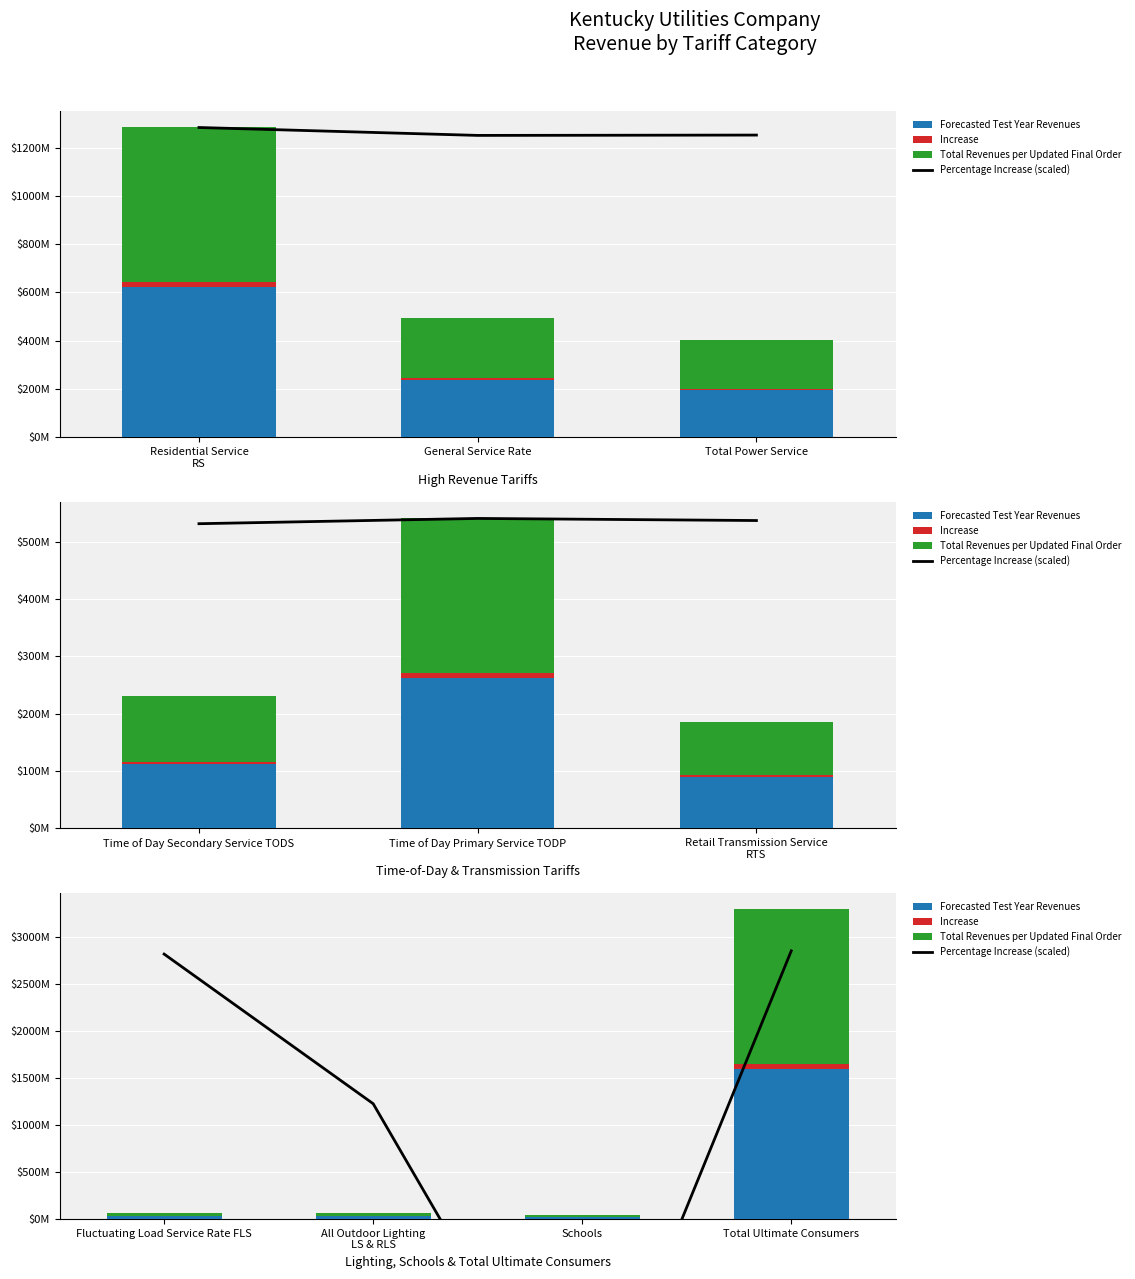

How many negative values does the Percentage Increase (scaled) series have?

1